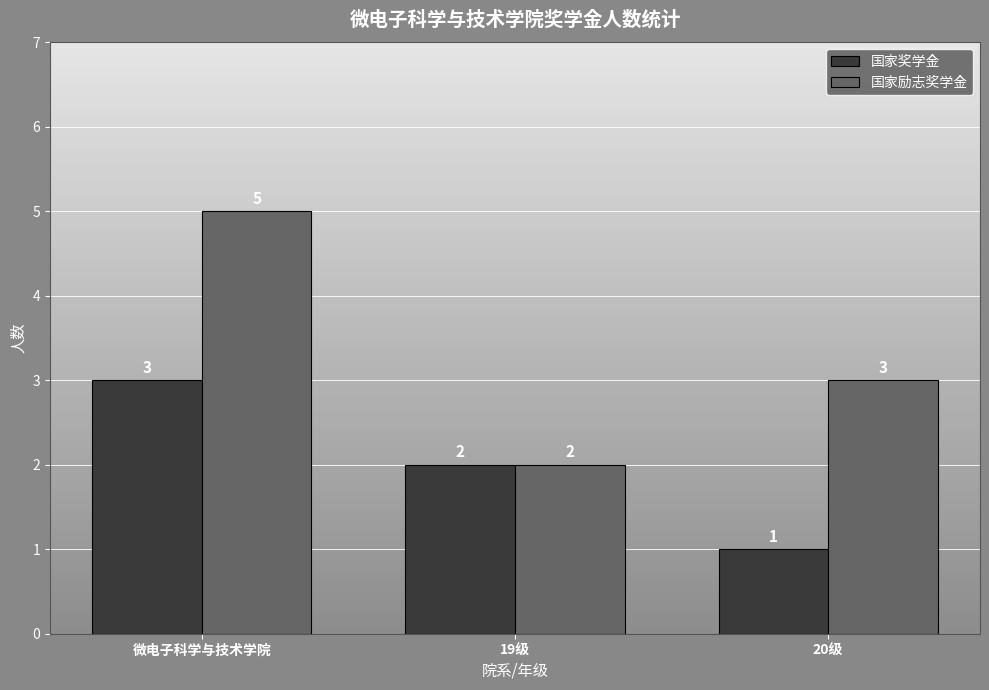

Which series has the widest spread of values?

国家励志奖学金